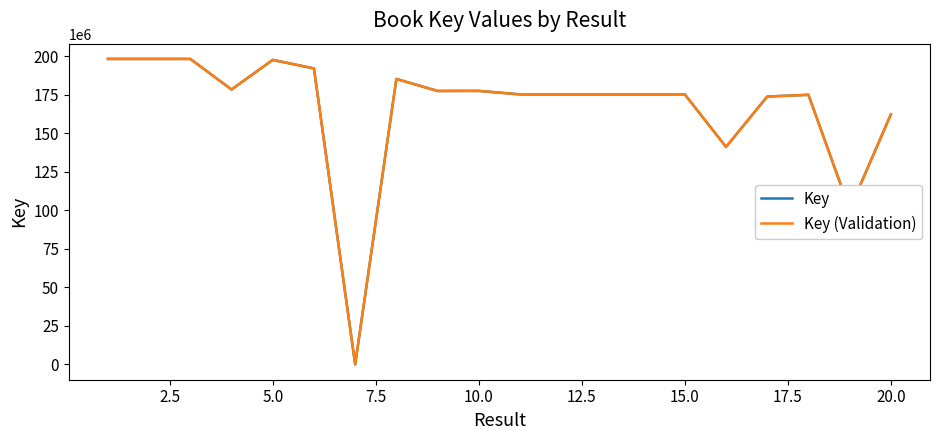

Does the chart have visible grid lines?

No